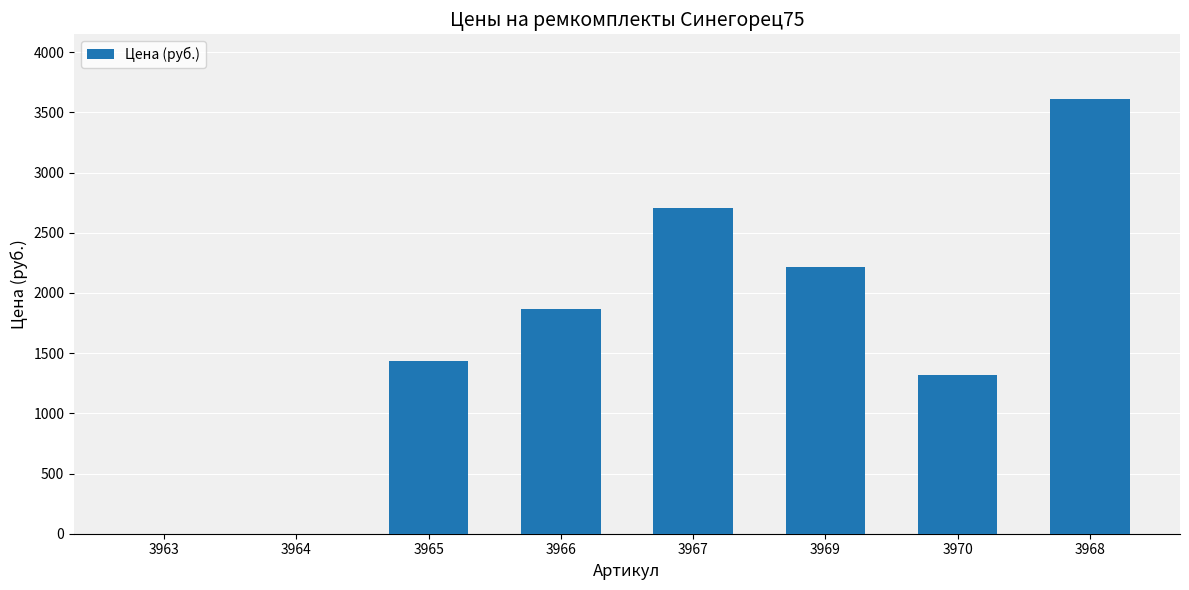

At which category does the chart reach its peak across all series?

3968